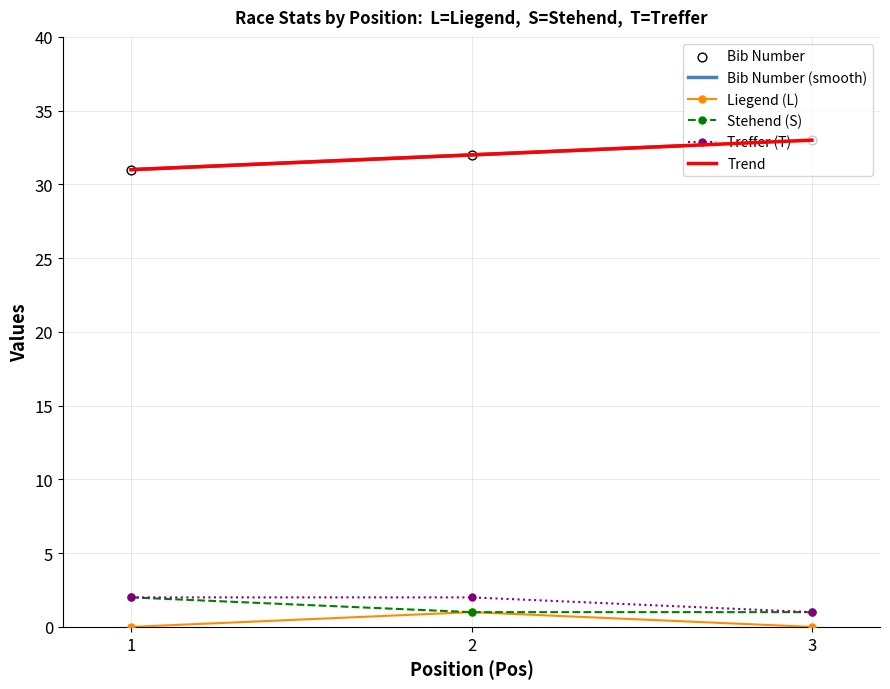

What is the total value across all series at 3?

101.0